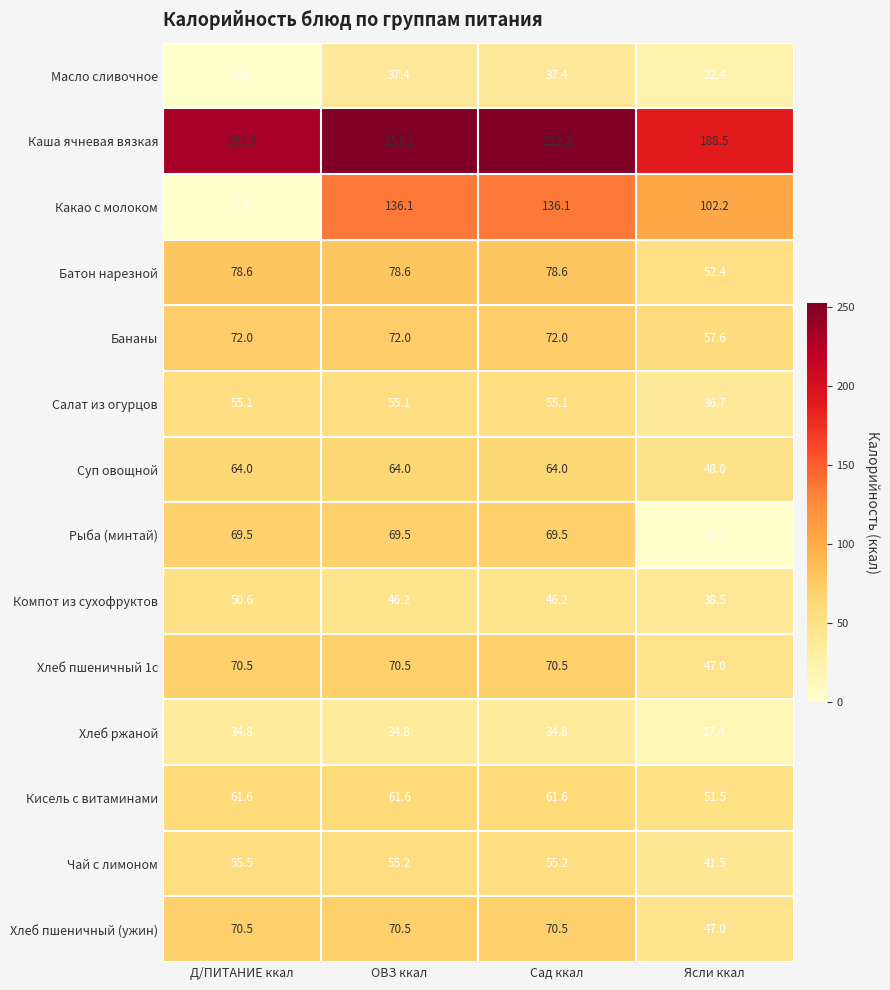

Which series has the largest total across all categories?

Каша ячневая вязкая